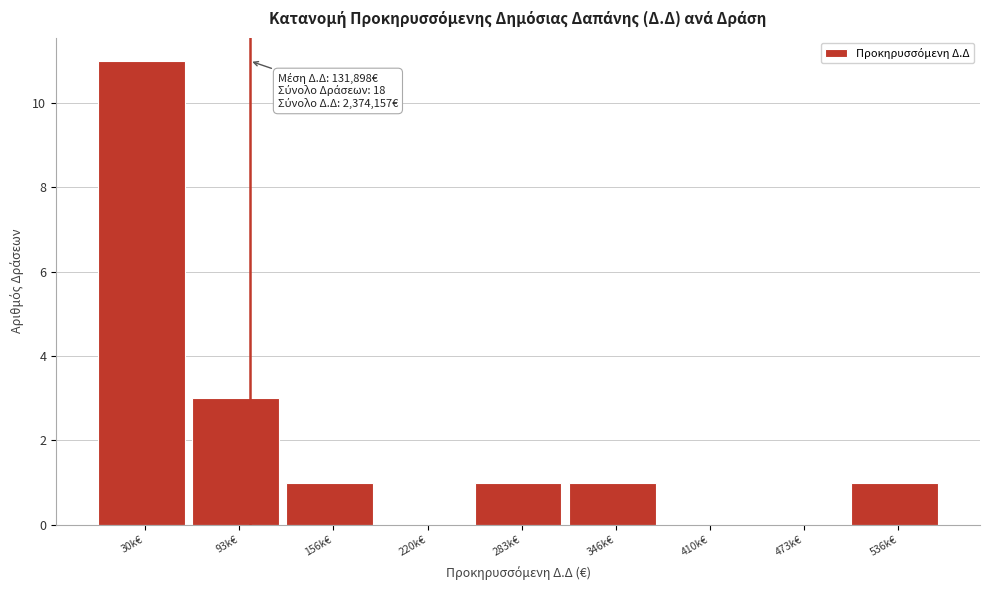

Reading left to right, transcribe all the data shown in this chart.

30k€=11	93k€=3	156k€=1	220k€=0	283k€=1	346k€=1	410k€=0	473k€=0	536k€=1